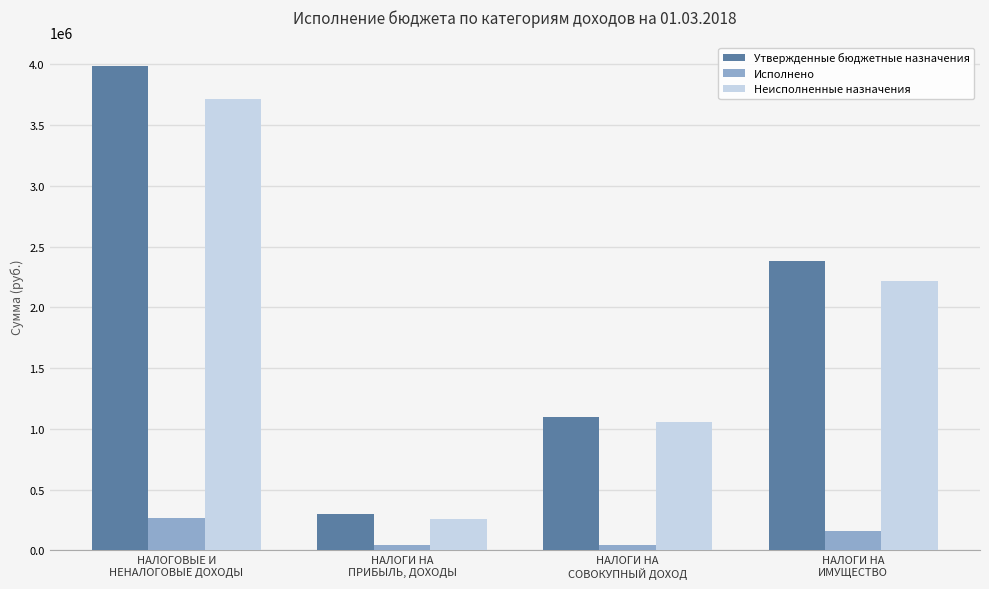

The Неисполненные назначения series shows 3713432.6 at НАЛОГОВЫЕ И
НЕНАЛОГОВЫЕ ДОХОДЫ. True or false?

True